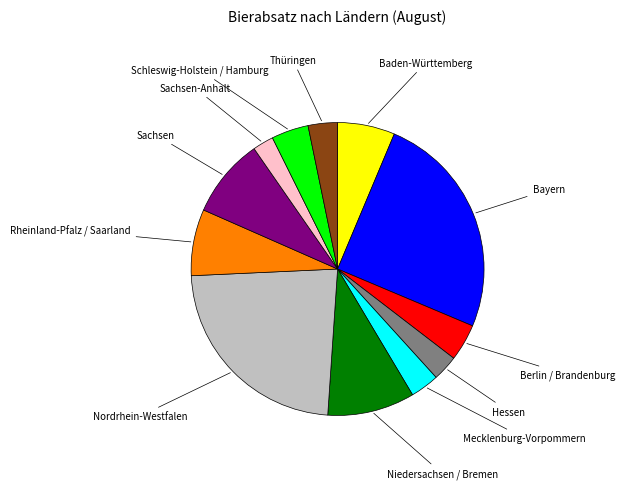

What is the ratio of the value at Sachsen-Anhalt to the value at Sachsen?

0.3